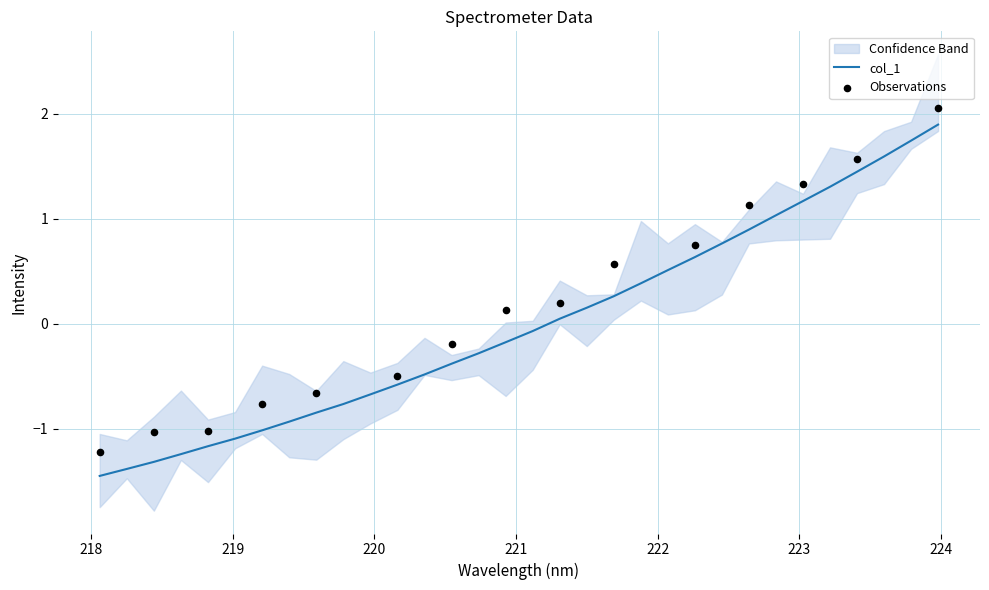

Which has a higher value, 218.6332 or 223.7895?

223.7895